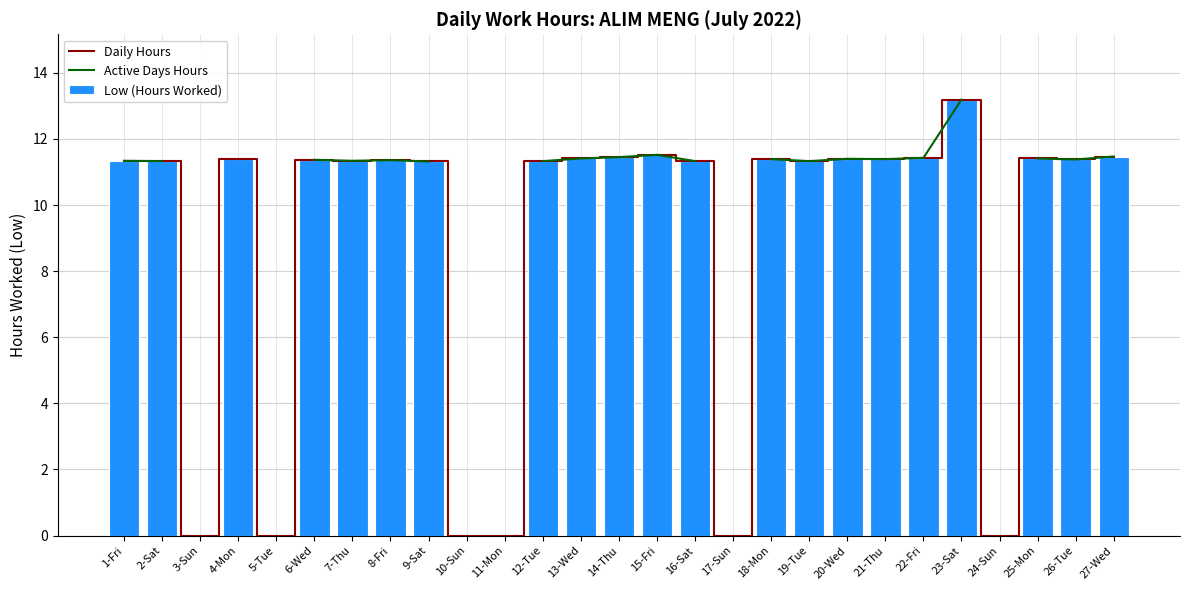

At 21-Thu, list the series in order from largest to smallest.

Daily Hours, Active Days Hours, Low (Hours Worked)